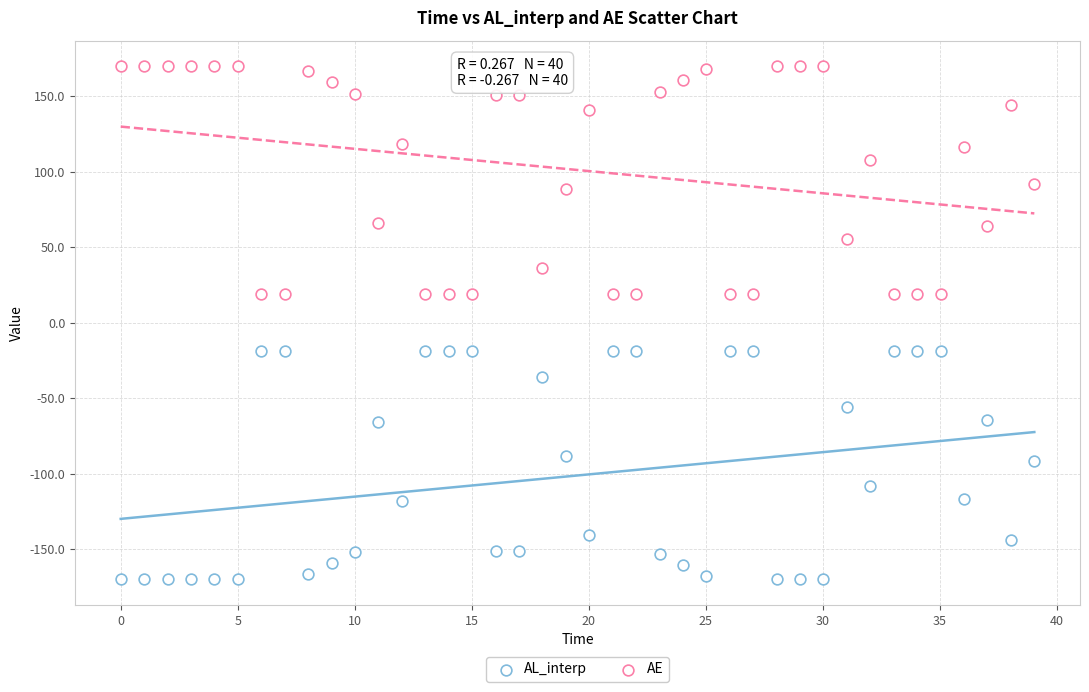

How many points are shown in the scatter plot?

80